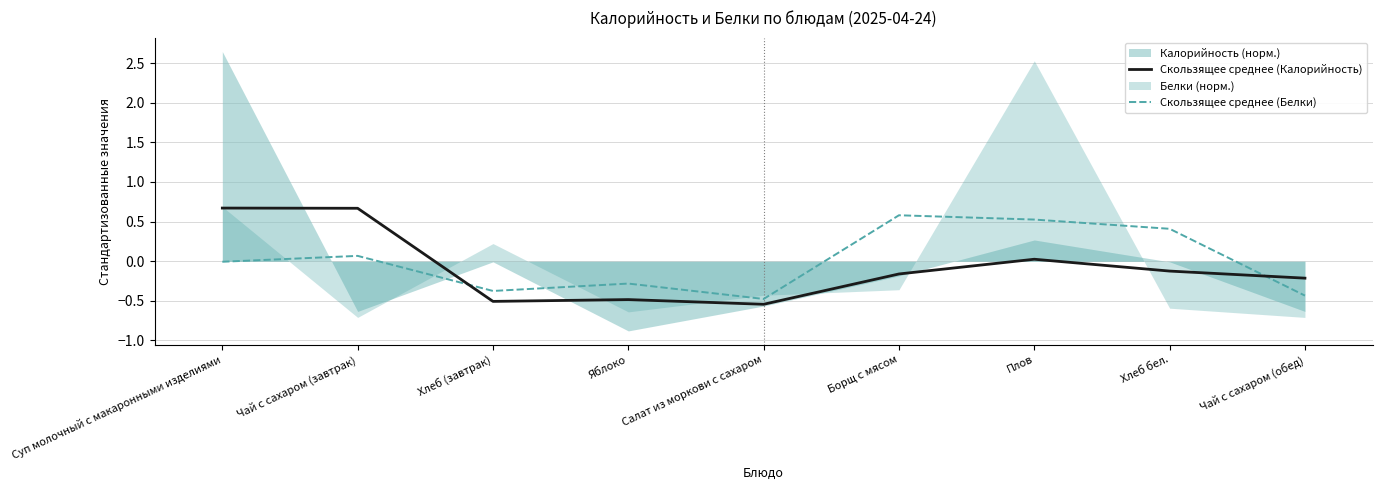

How many negative values does the Скользящее среднее (Калорийность) series have?

6